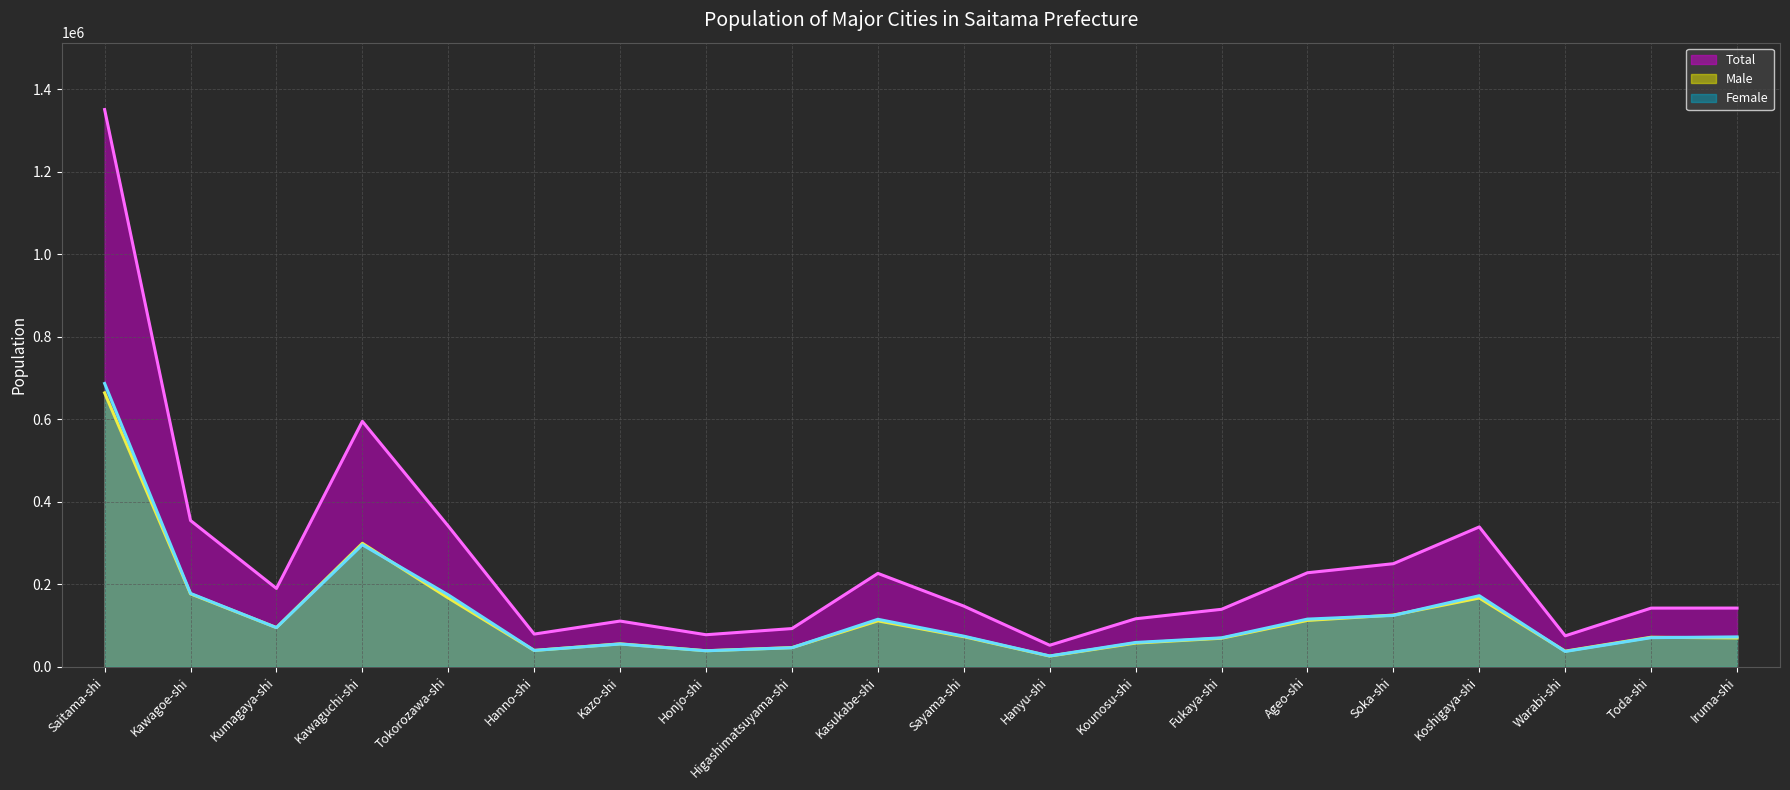

True or false: Total (line) has more than 0 points higher than both neighbors.

True